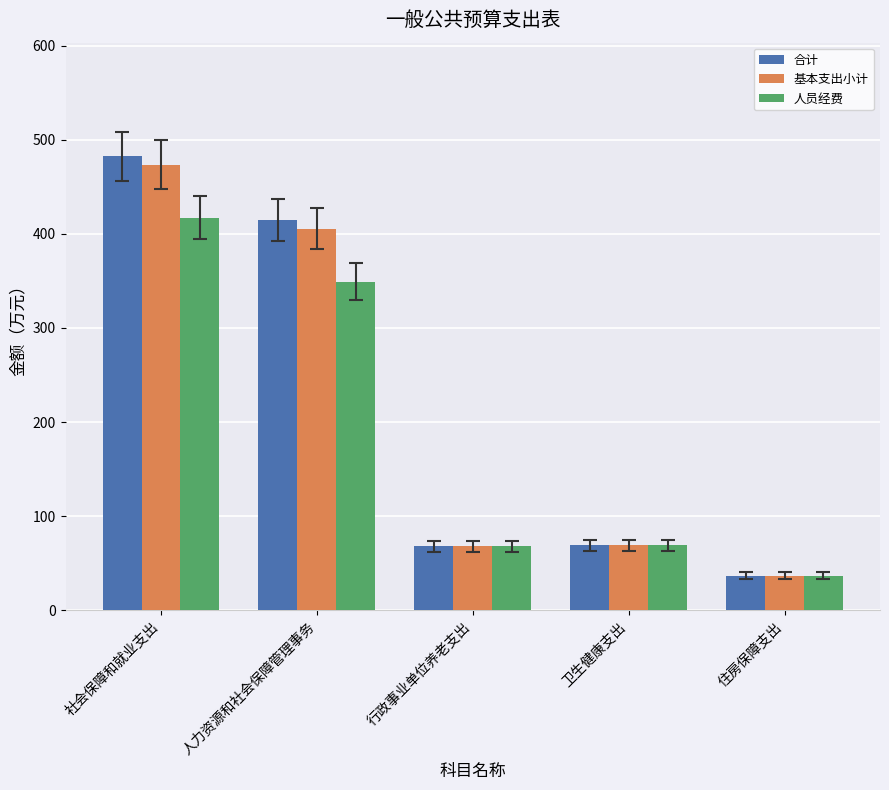

What is the label of the 3rd bar from the right?

行政事业单位养老支出